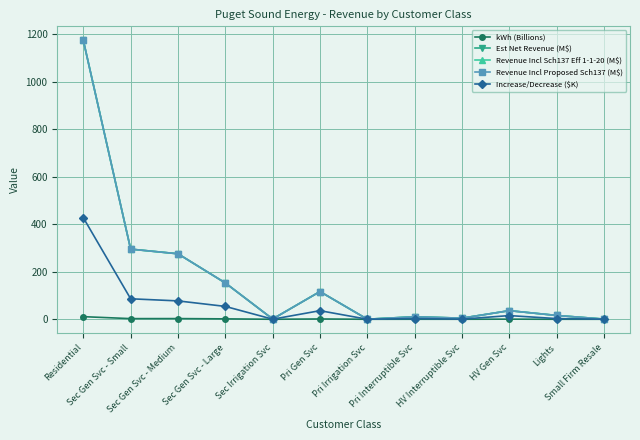

At how many categories does at least one series exceed 244?

3